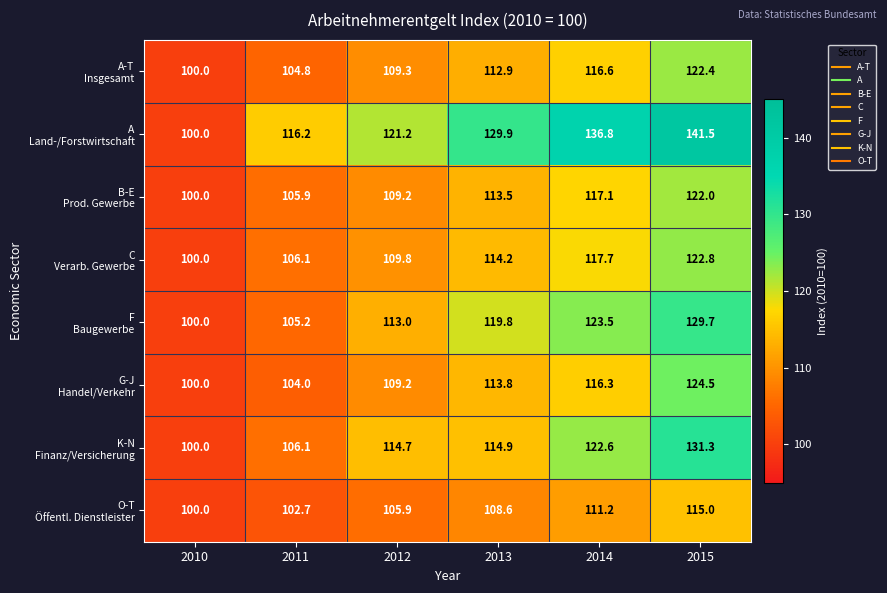

What is the total value across all series at 2010?

800.0